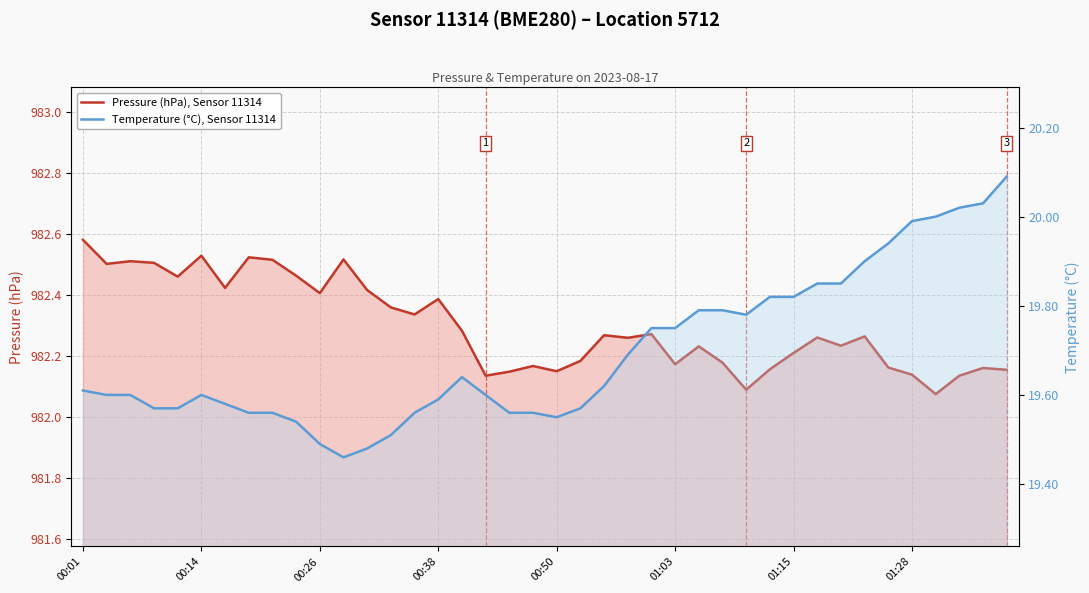

What is the sum of the Pressure (hPa), Sensor 11314 values at 00:14 and 01:03?

1964.7